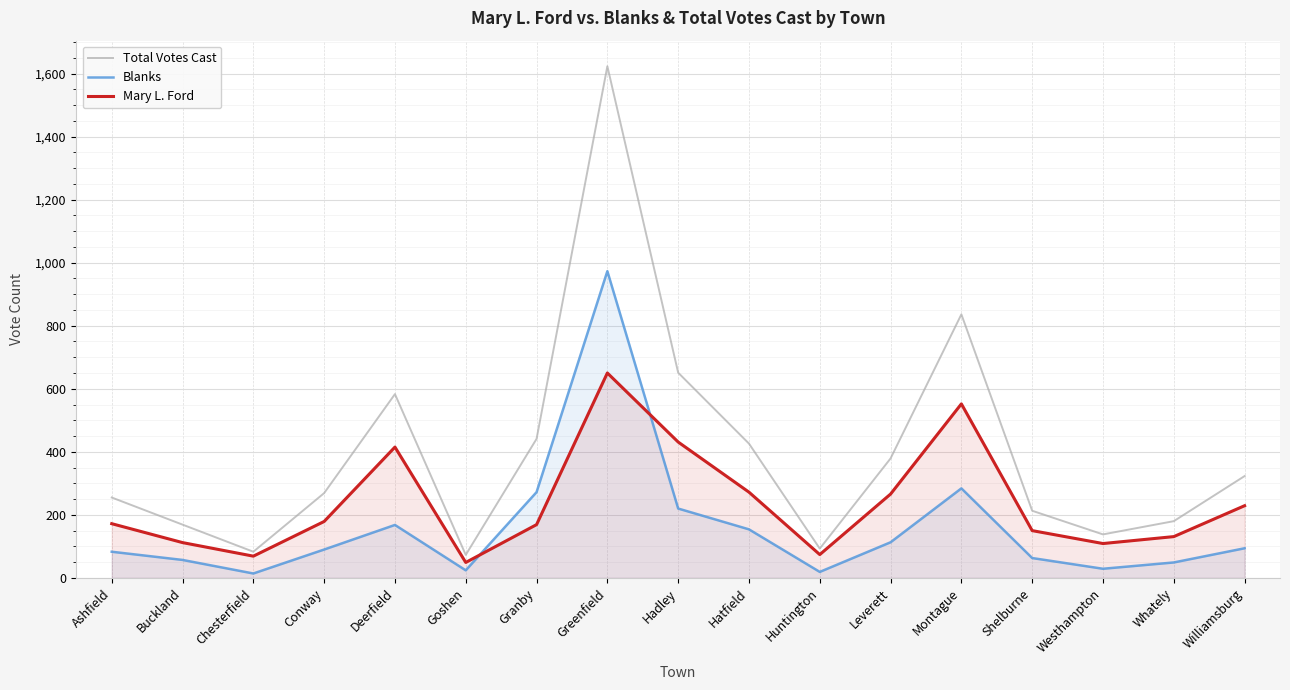

After their last crossing, which series has the higher values: Mary L. Ford or Blanks?

Mary L. Ford